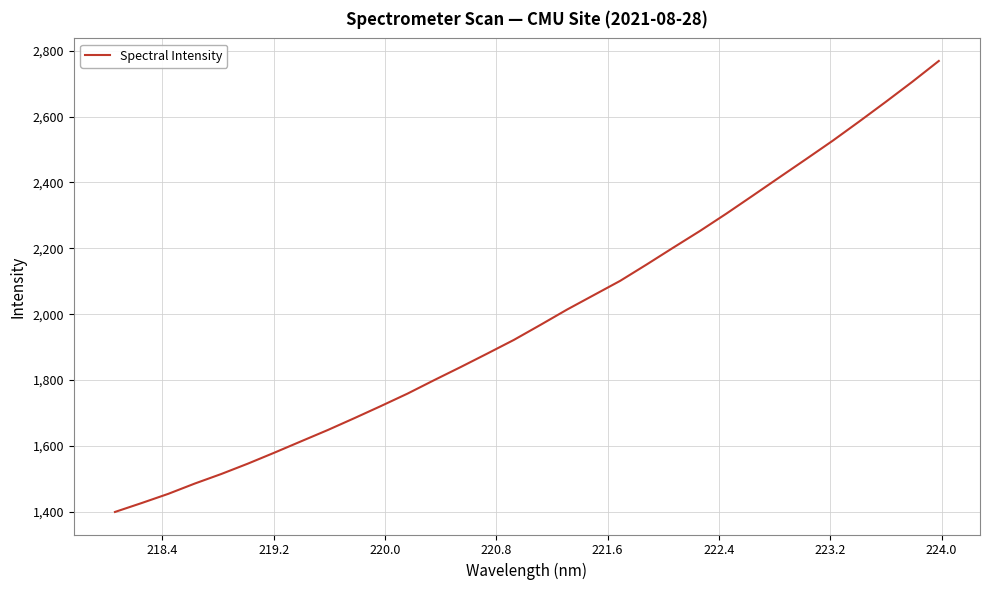

What is the difference between the maximum and minimum values?

1369.0